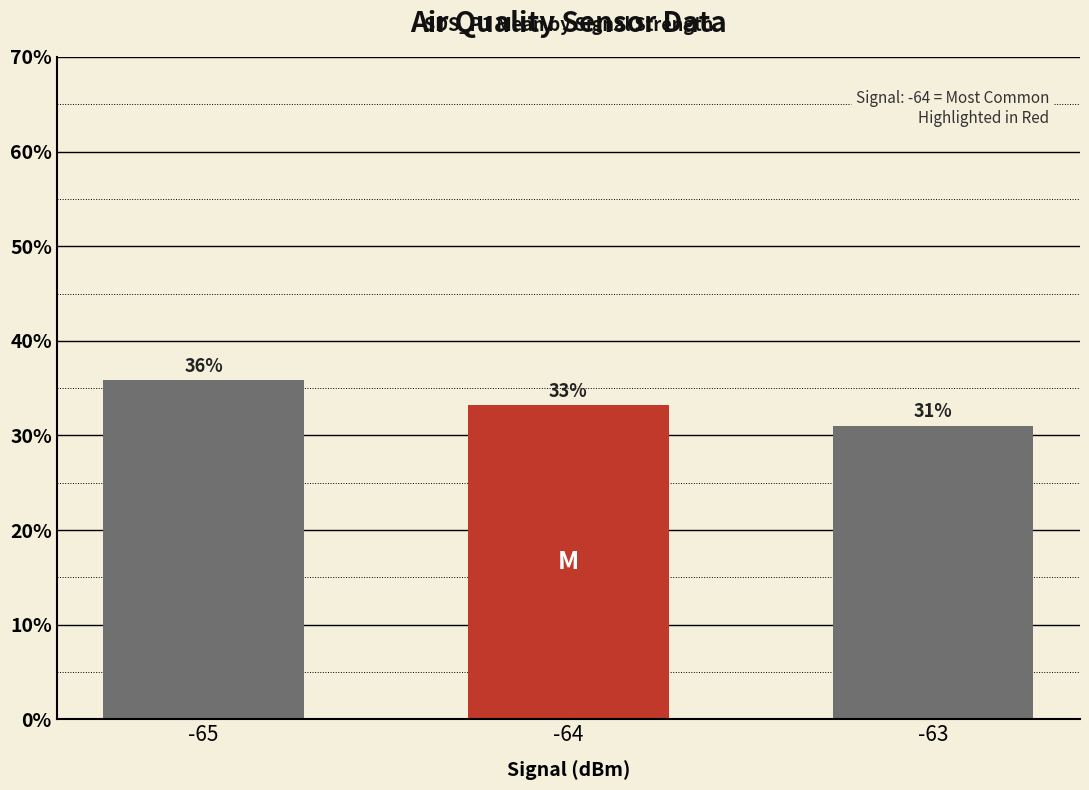

List the labels in order of value, largest first.

-65, -64, -63